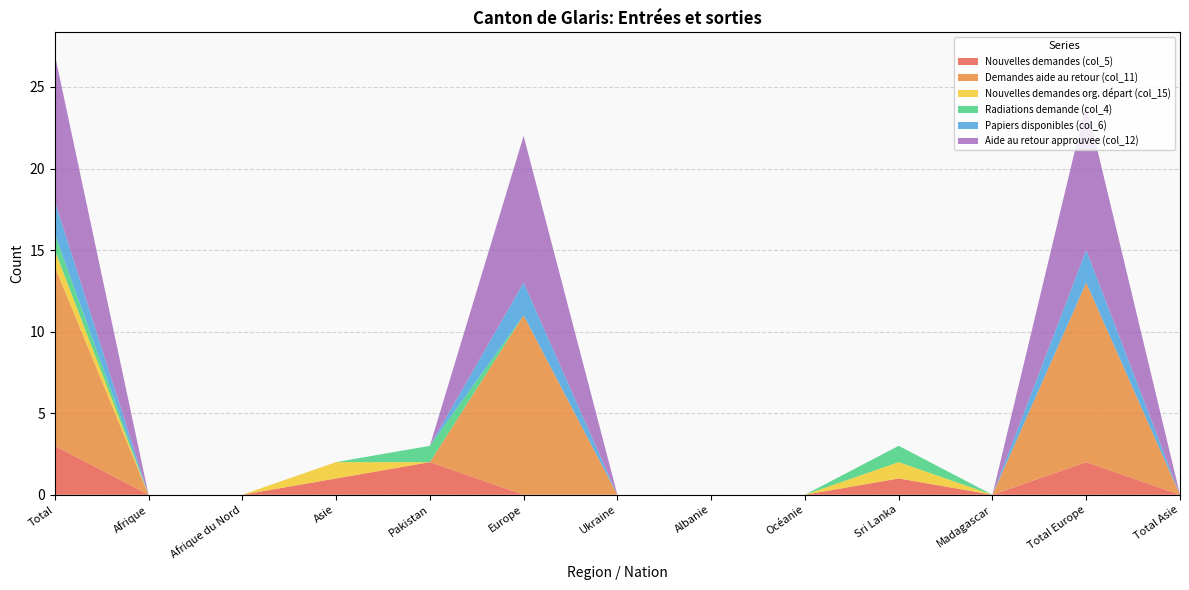

Reading left to right, transcribe all the data shown in this chart.

Nouvelles demandes (col_5): Total=3	Afrique=0	Afrique du Nord=0	Asie=1	Pakistan=2	Europe=0	Ukraine=0	Albanie=0	Océanie=0	Sri Lanka=1	Madagascar=0	Total Europe=2	Total Asie=0
Demandes aide au retour (col_11): Total=11	Afrique=0	Afrique du Nord=0	Asie=0	Pakistan=0	Europe=11	Ukraine=0	Albanie=0	Océanie=0	Sri Lanka=0	Madagascar=0	Total Europe=11	Total Asie=0
Nouvelles demandes org. départ (col_15): Total=1	Afrique=0	Afrique du Nord=0	Asie=1	Pakistan=0	Europe=0	Ukraine=0	Albanie=0	Océanie=0	Sri Lanka=1	Madagascar=0	Total Europe=0	Total Asie=0
Radiations demande (col_4): Total=1	Afrique=0	Afrique du Nord=0	Asie=0	Pakistan=1	Europe=0	Ukraine=0	Albanie=0	Océanie=0	Sri Lanka=1	Madagascar=0	Total Europe=0	Total Asie=0
Papiers disponibles (col_6): Total=2	Afrique=0	Afrique du Nord=0	Asie=0	Pakistan=0	Europe=2	Ukraine=0	Albanie=0	Océanie=0	Sri Lanka=0	Madagascar=0	Total Europe=2	Total Asie=0
Aide au retour approuvee (col_12): Total=9	Afrique=0	Afrique du Nord=0	Asie=0	Pakistan=0	Europe=9	Ukraine=0	Albanie=0	Océanie=0	Sri Lanka=0	Madagascar=0	Total Europe=9	Total Asie=0